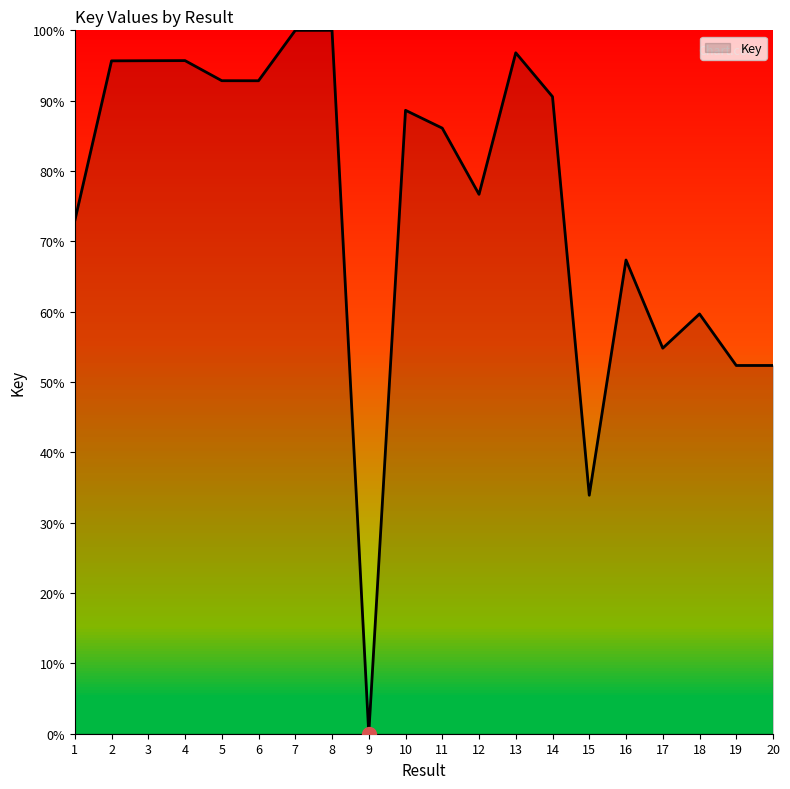

What is the change in value from 9 to 17?

+54.8